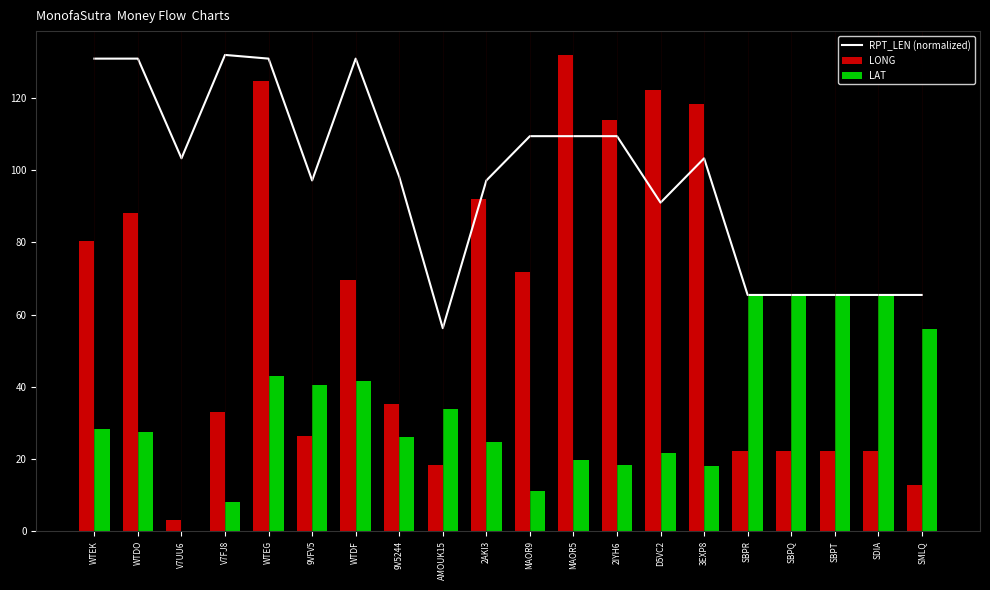

How many data points in RPT_LEN (normalized) are above 103?

10